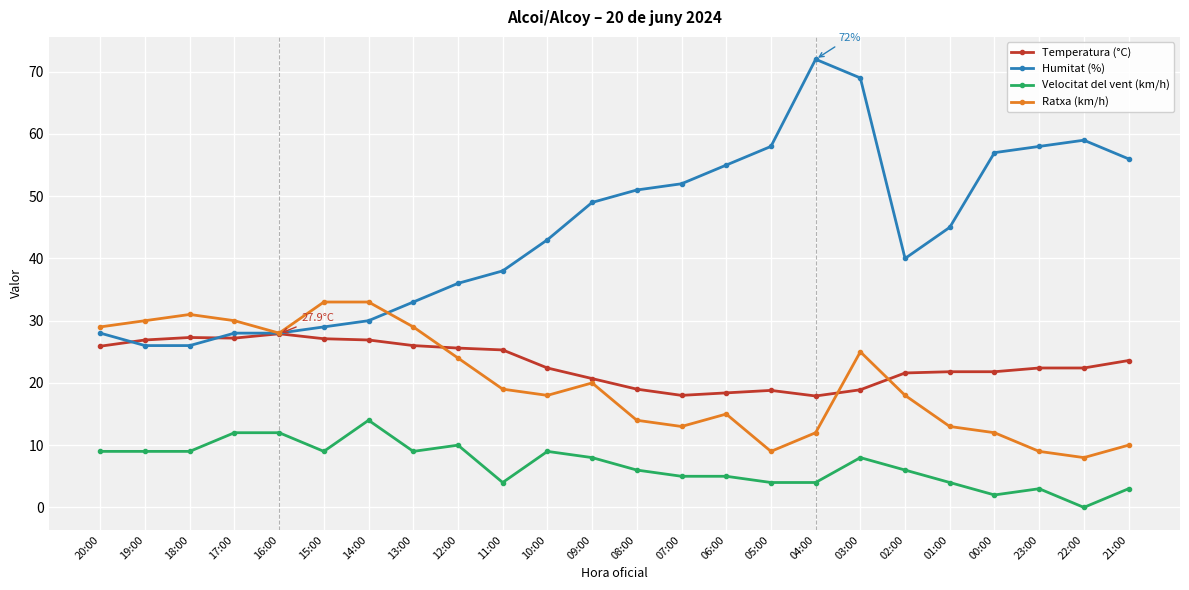

Between 12:00 and 09:00, which series saw the biggest shift?

Humitat (%)